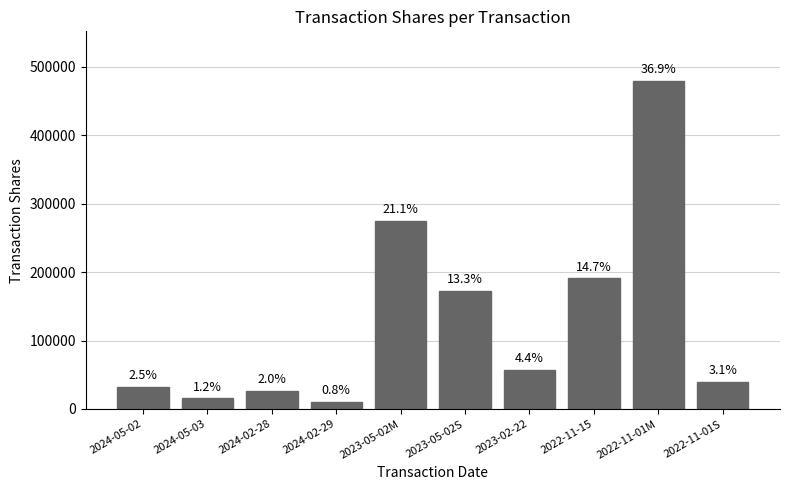

How many bars are there in total?

10